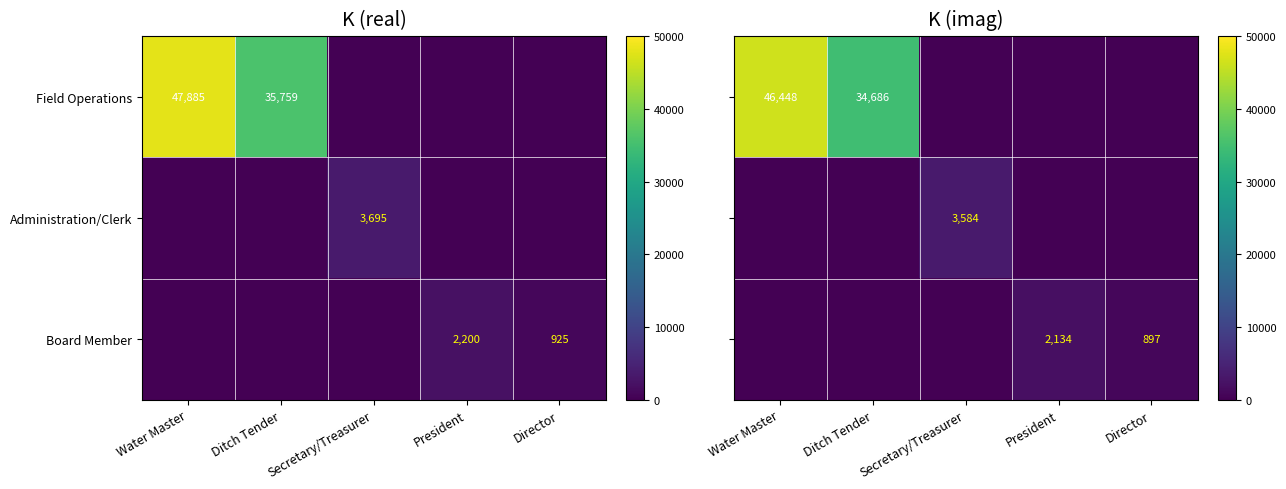

Between Water Master and Director, which series saw the biggest shift?

Field Operations